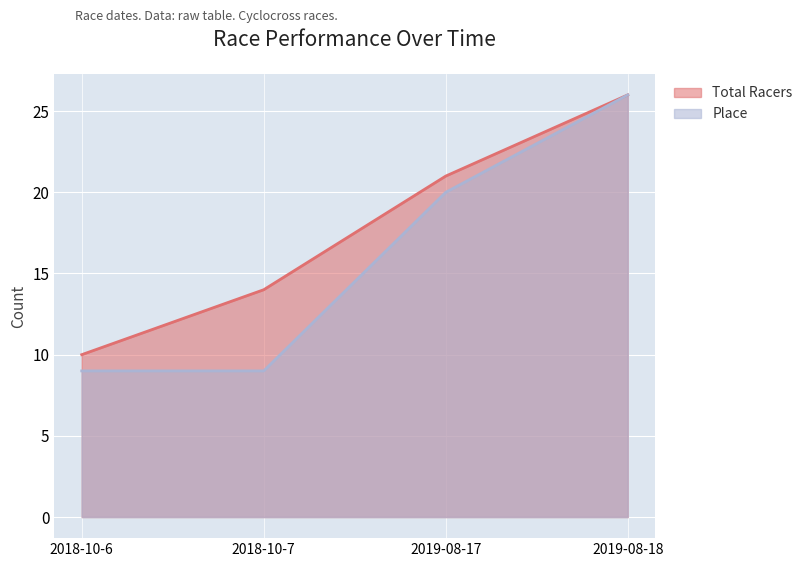

True or false: Place and Total Racers intersect in this chart.

False